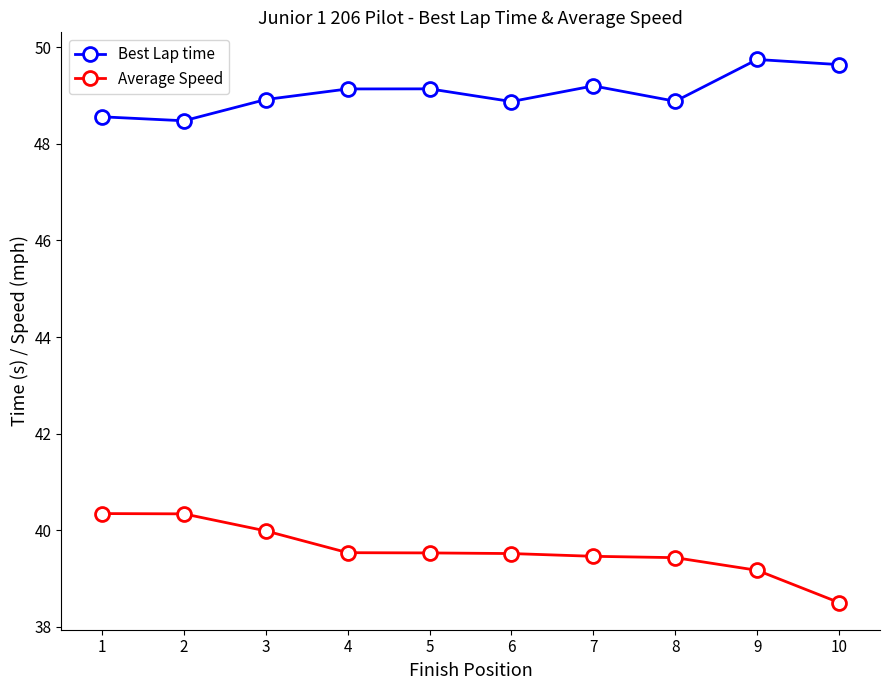

In Best Lap time, how many points are higher than both neighbors (excluding endpoints)?

3